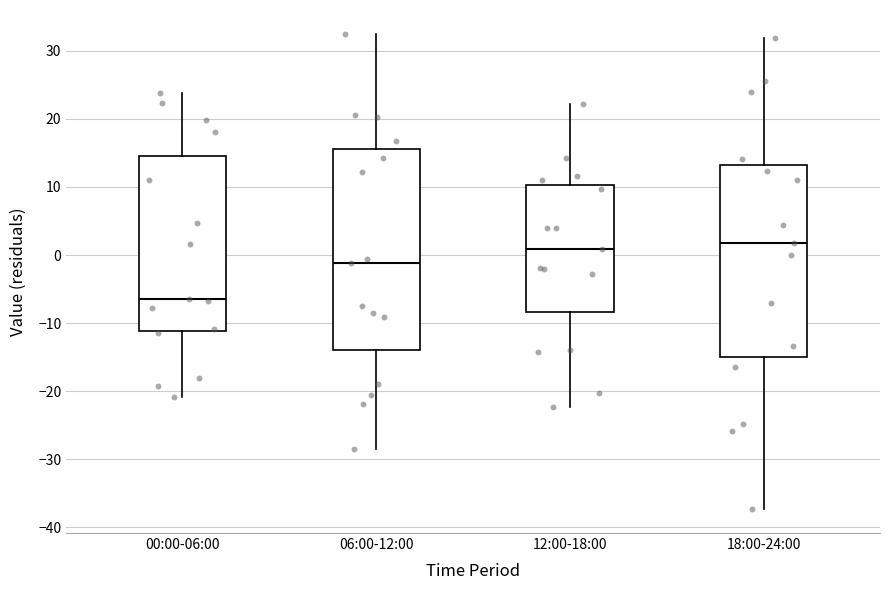

Which box has the lowest median line?

00:00-06:00